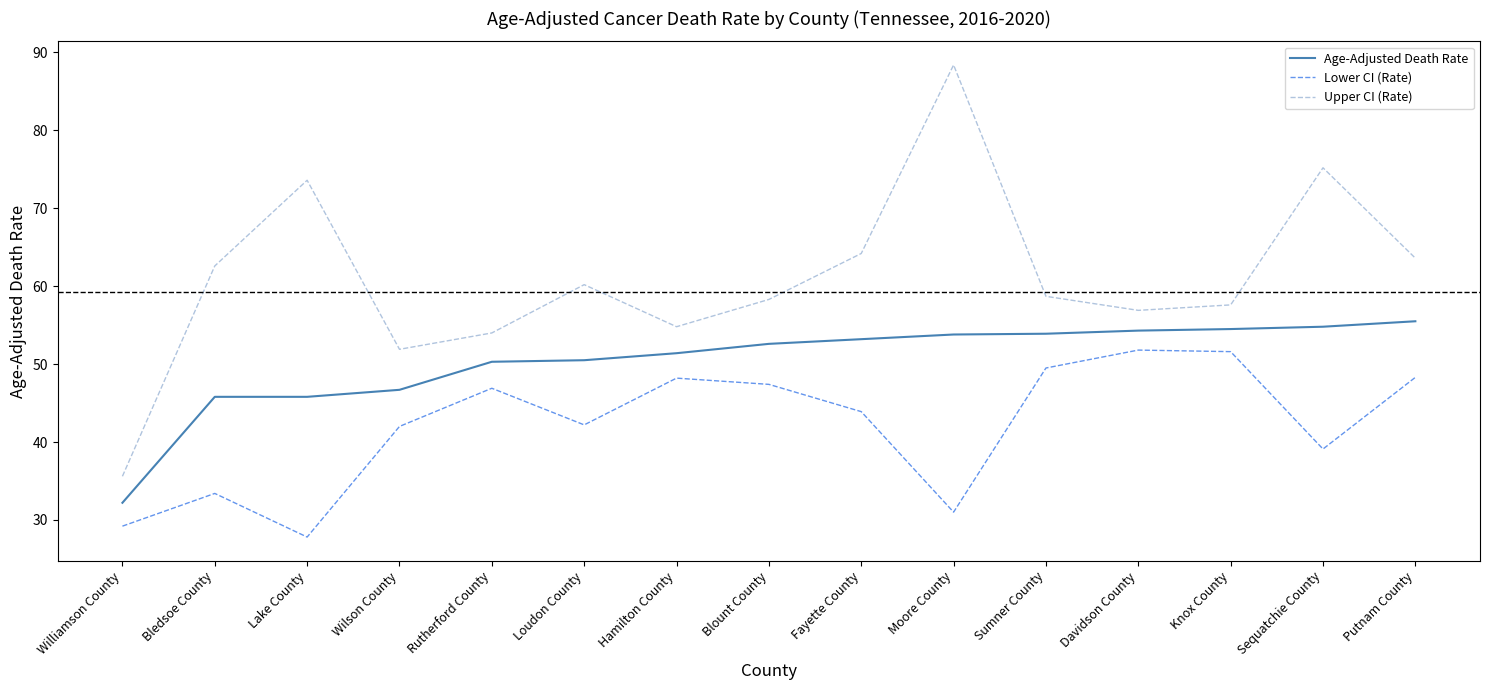

List the series in order of their peak value, lowest first.

Lower CI (Rate), Age-Adjusted Death Rate, Upper CI (Rate)